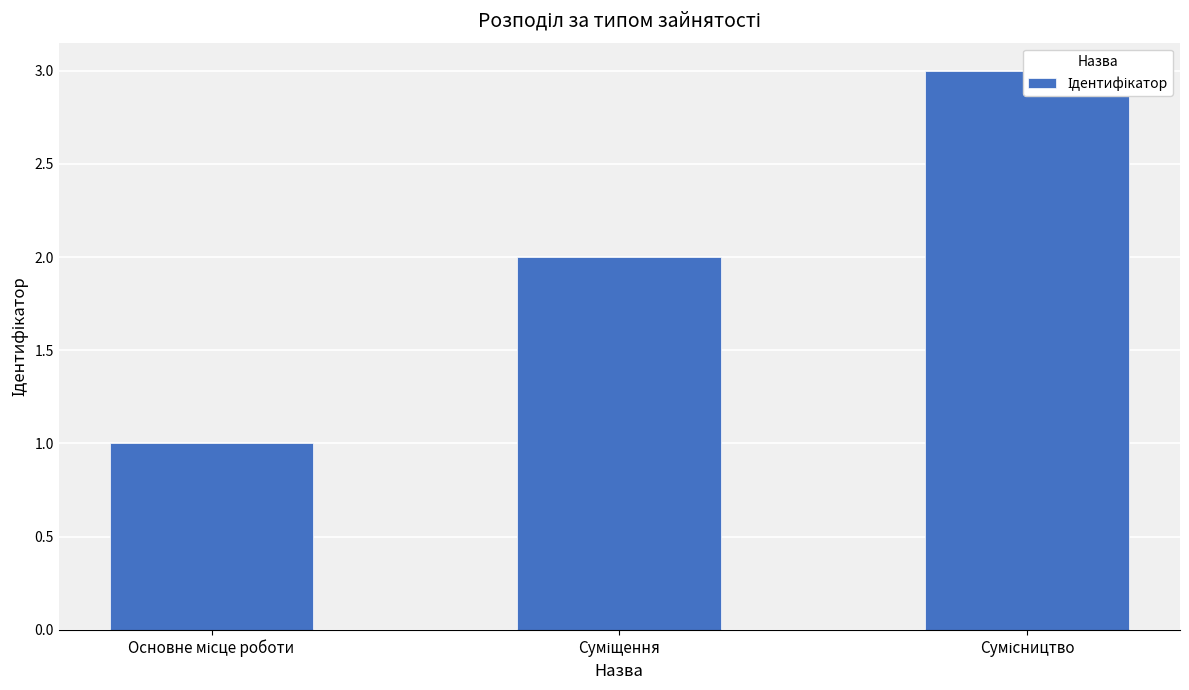

Is it true that the value at Суміщення is 3?

False